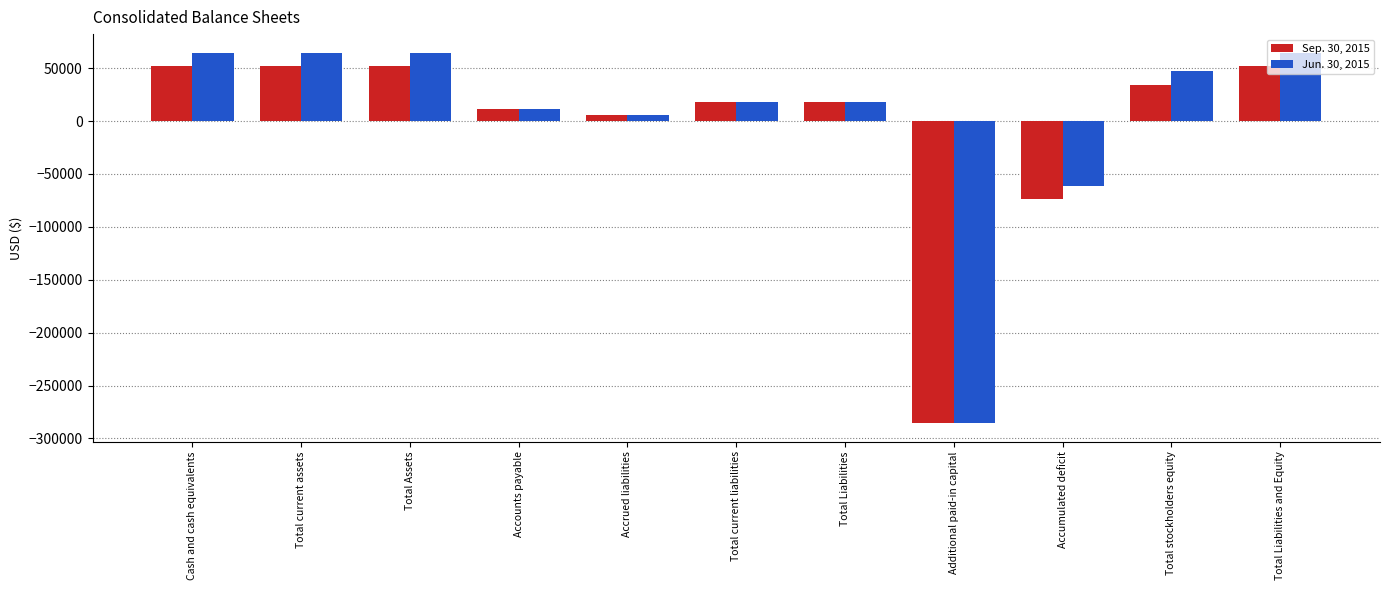

What is the value of the Sep. 30, 2015 bar at the 3rd from the left?

52056